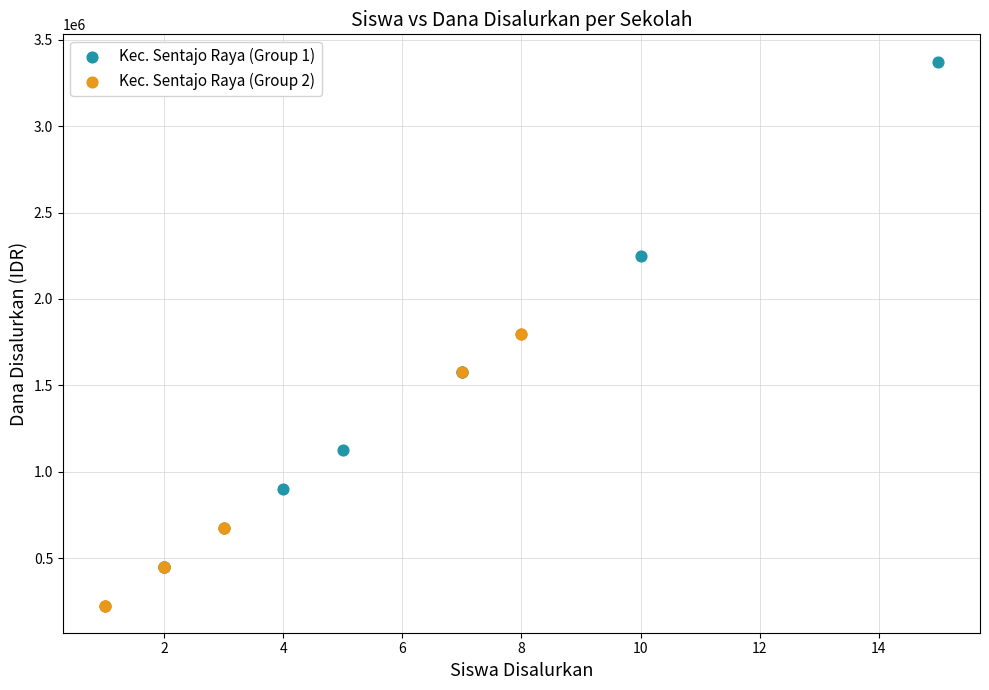

What are all the series names shown in the legend?

Kec. Sentajo Raya (Group 1), Kec. Sentajo Raya (Group 2)